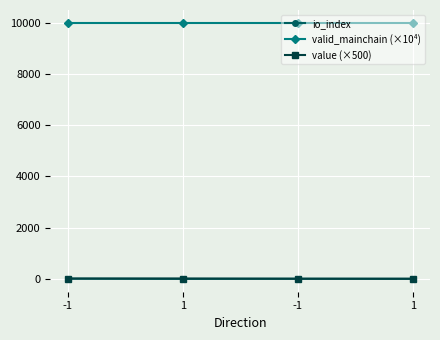

What is the difference between the highest and lowest values at 1?

9999.0